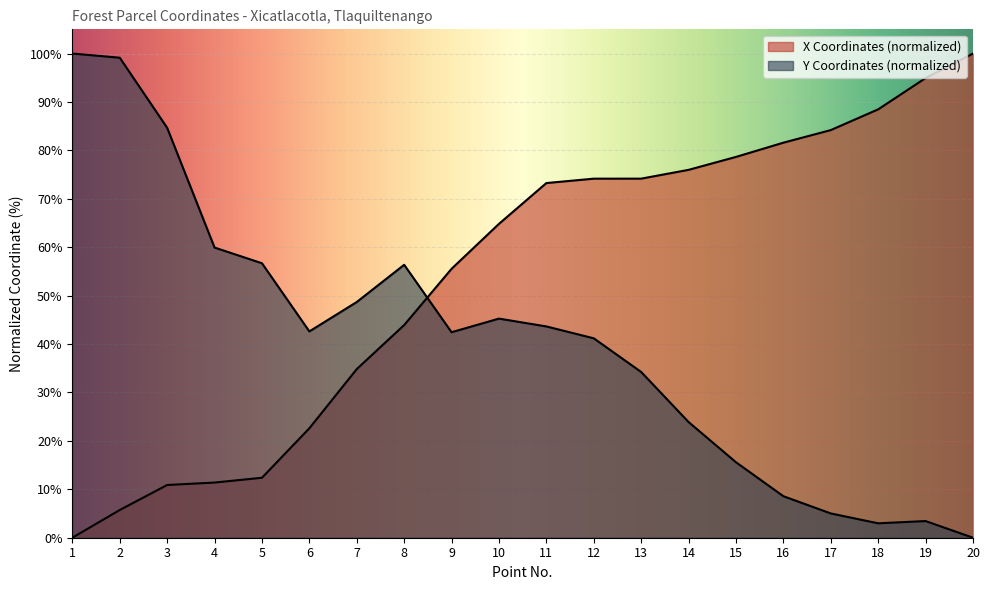

Between which two adjacent categories do X Coordinates and Y Coordinates first intersect?

8 and 9